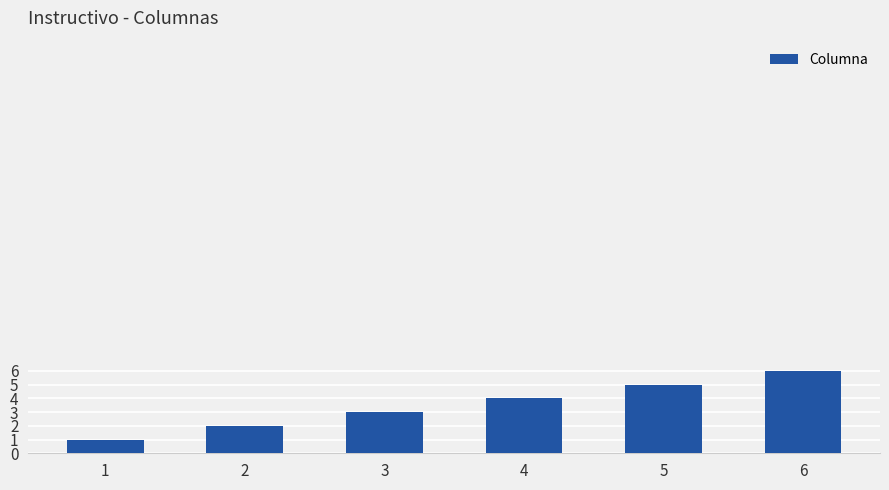

Reading left to right, list all the values displayed in this chart.

1	2	3	4	5	6